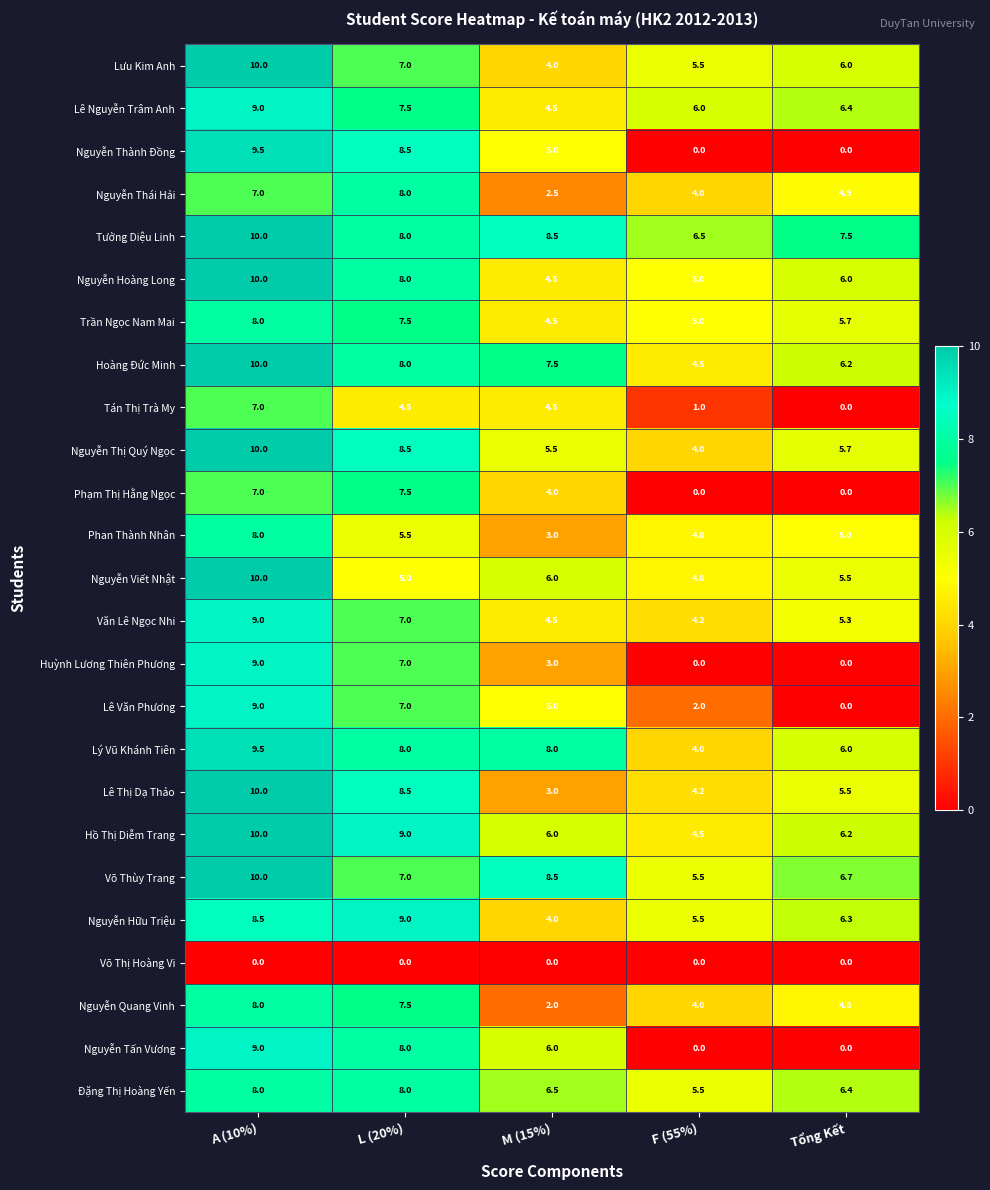

Which series has the widest spread of values?

Nguyễn Thành Đồng